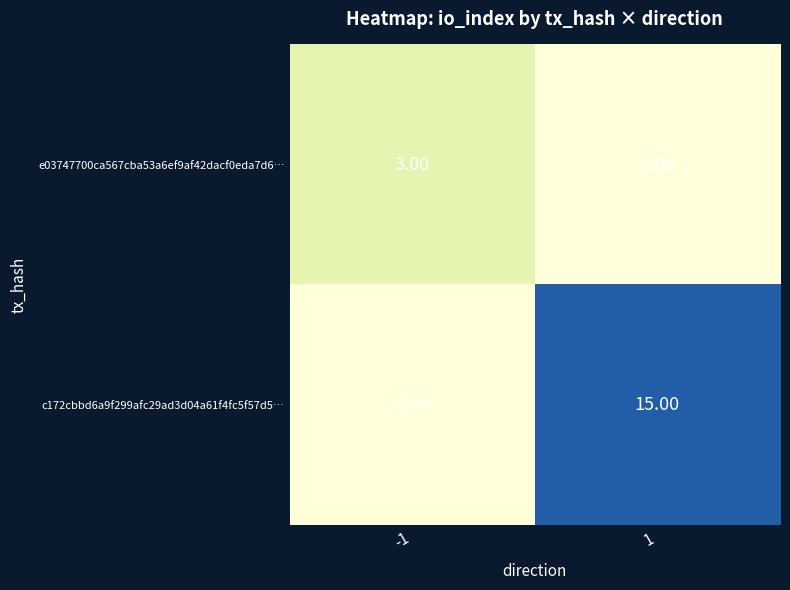

Is the value of e03747700ca567cba53a6ef9af42dacf0eda7d6… at -1 greater than the value of c172cbbd6a9f299afc29ad3d04a61f4fc5f57d5… at -1?

Yes